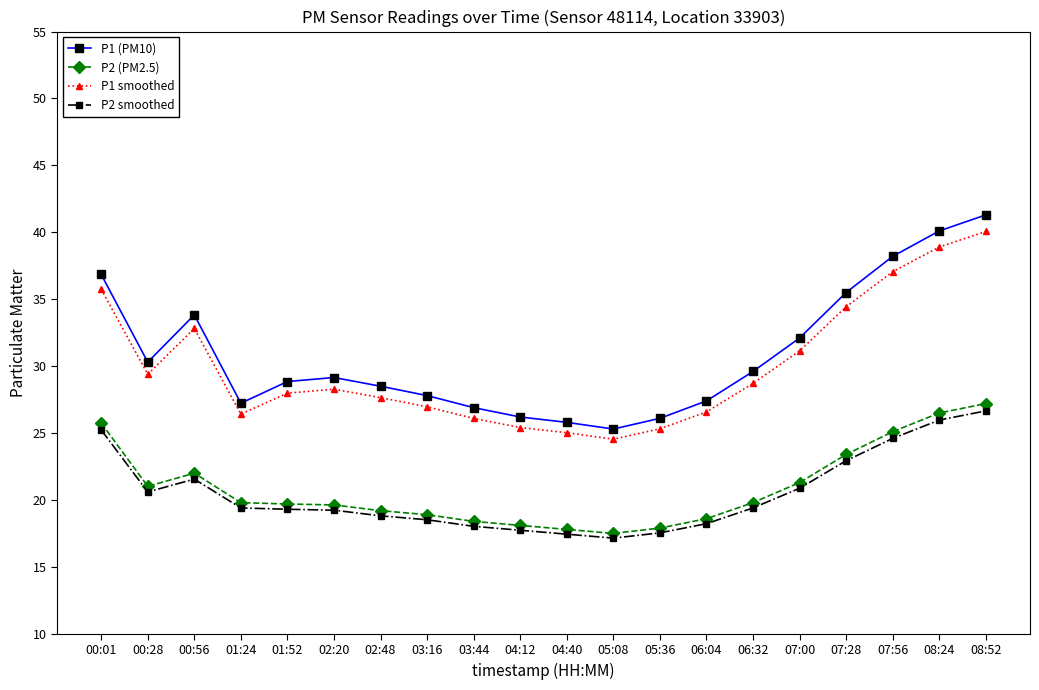

Does the chart display data point markers on the line(s)?

Yes